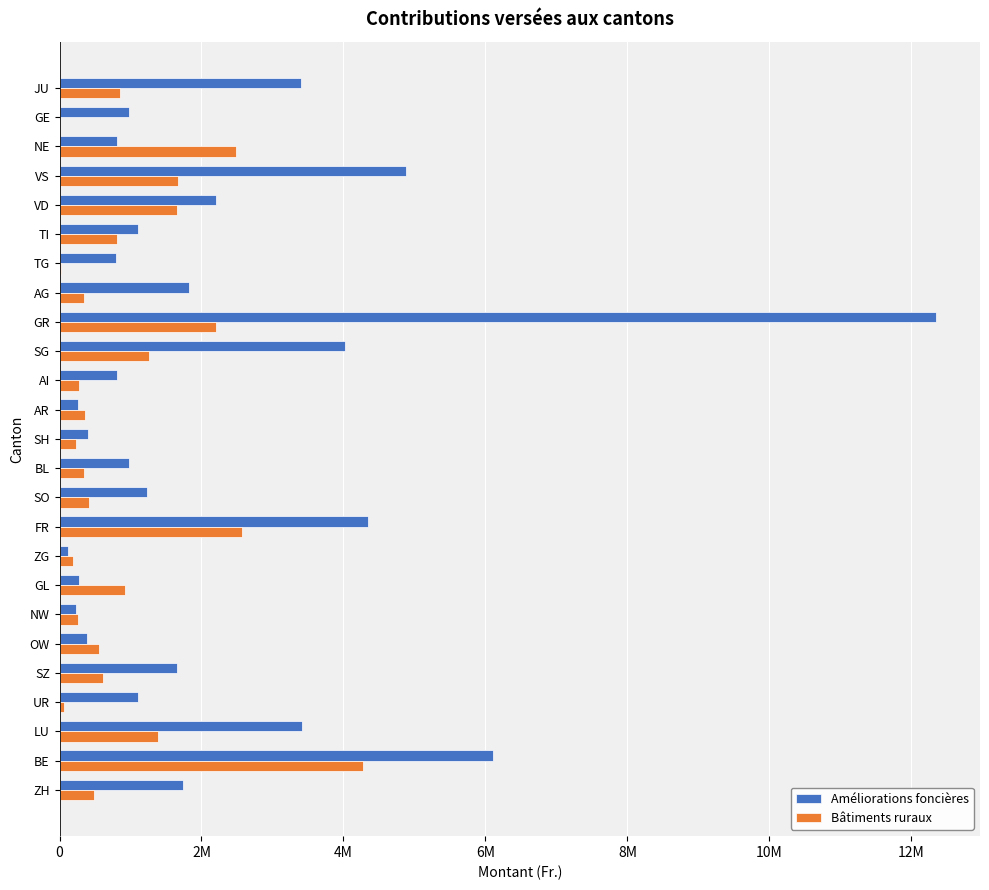

What are all the series names shown in the legend?

Améliorations foncières, Bâtiments ruraux